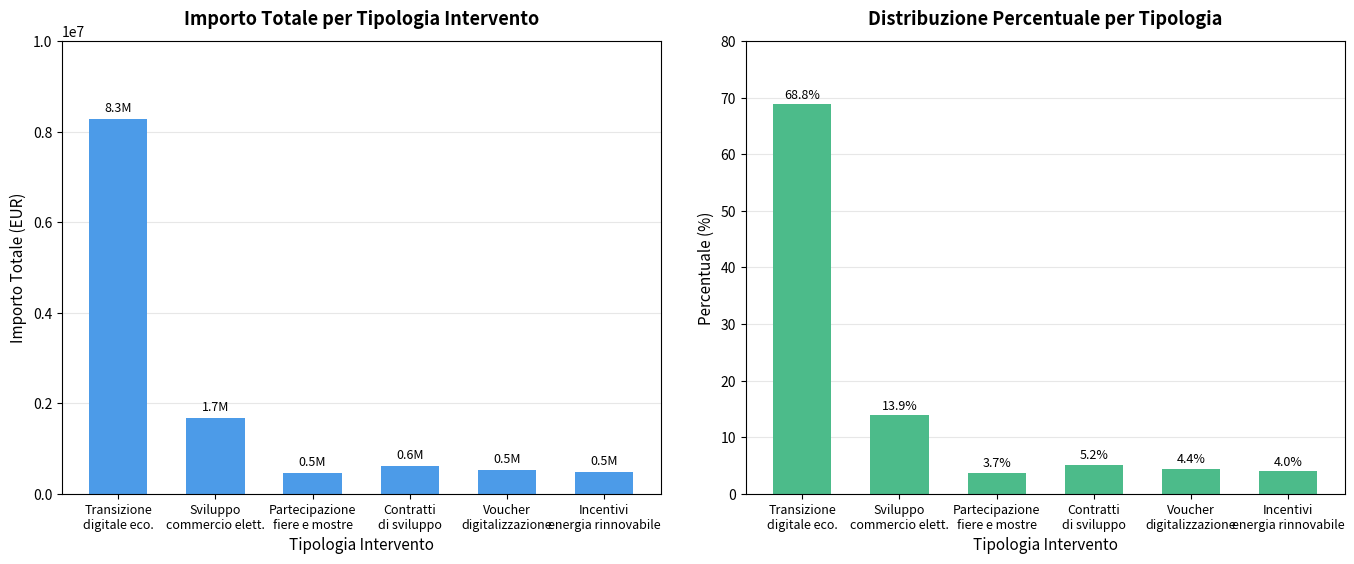

How many bars are there in total?

12